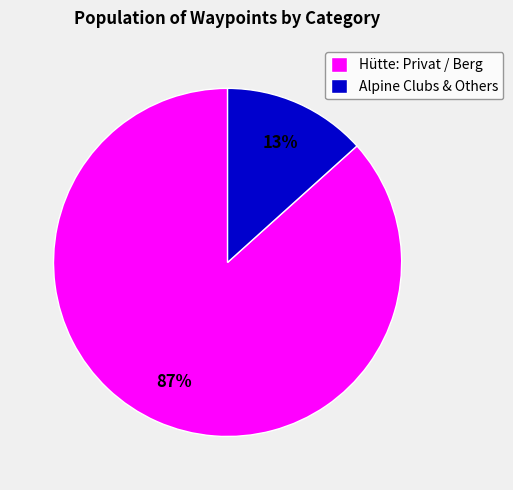

What is the majority slice?

Hütte: Privat / Berg